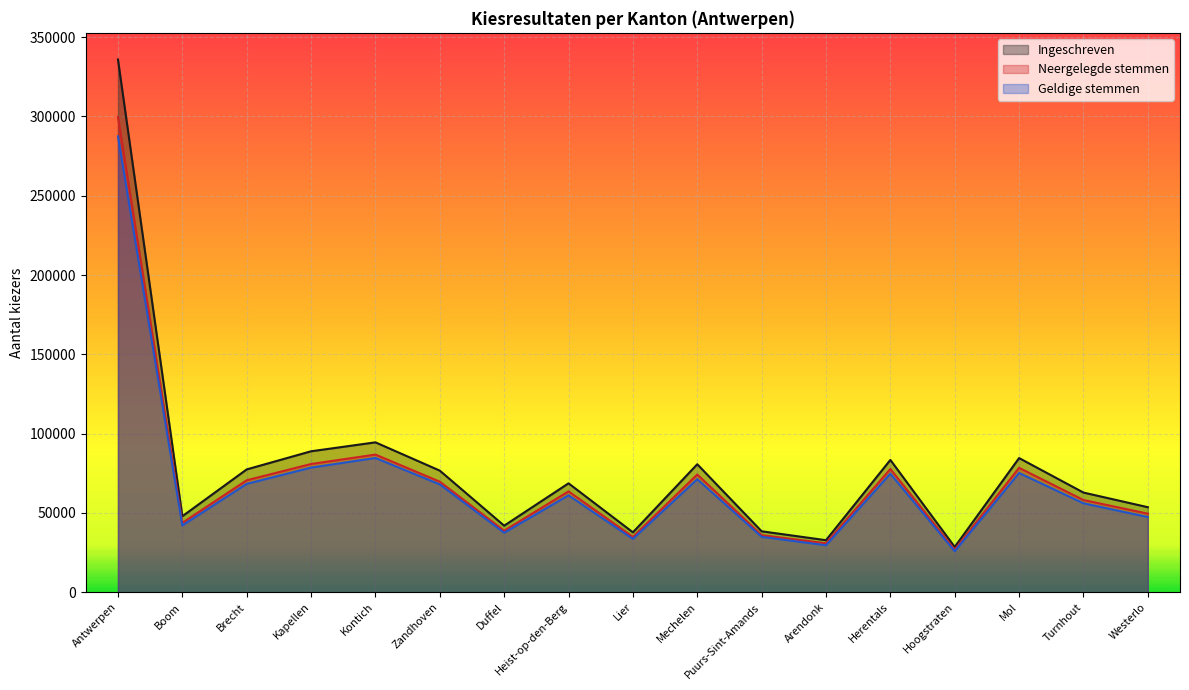

What is the spread (max minus min) of values at Puurs-Sint-Amands?

3493